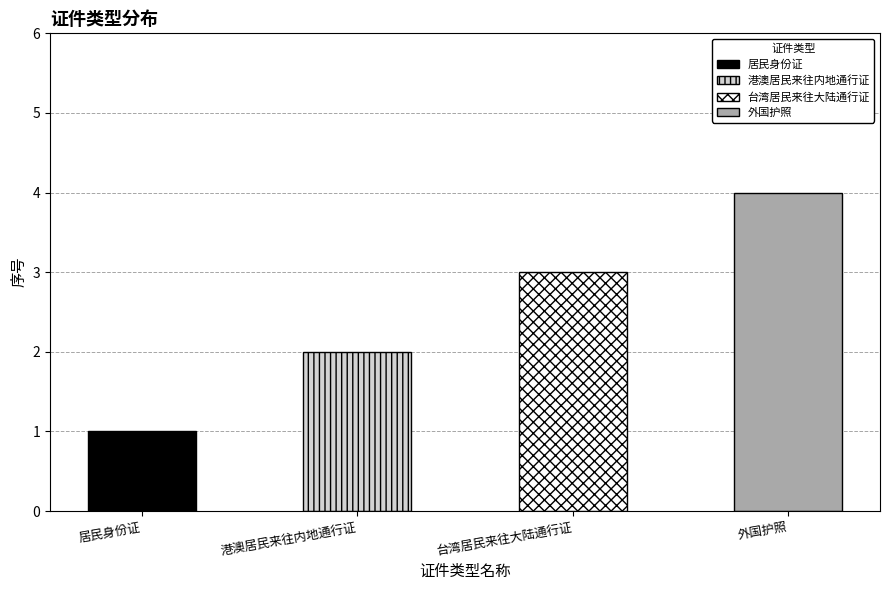

How many data points are less than 3?

2